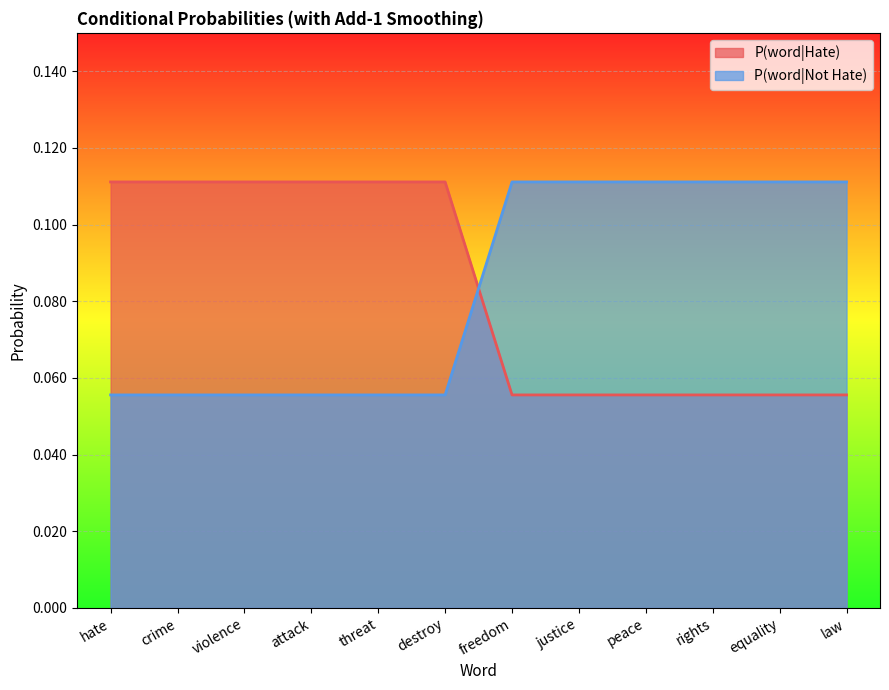

After their last crossing, which series has the higher values: P(word|Hate) or P(word|Not Hate)?

P(word|Not Hate)